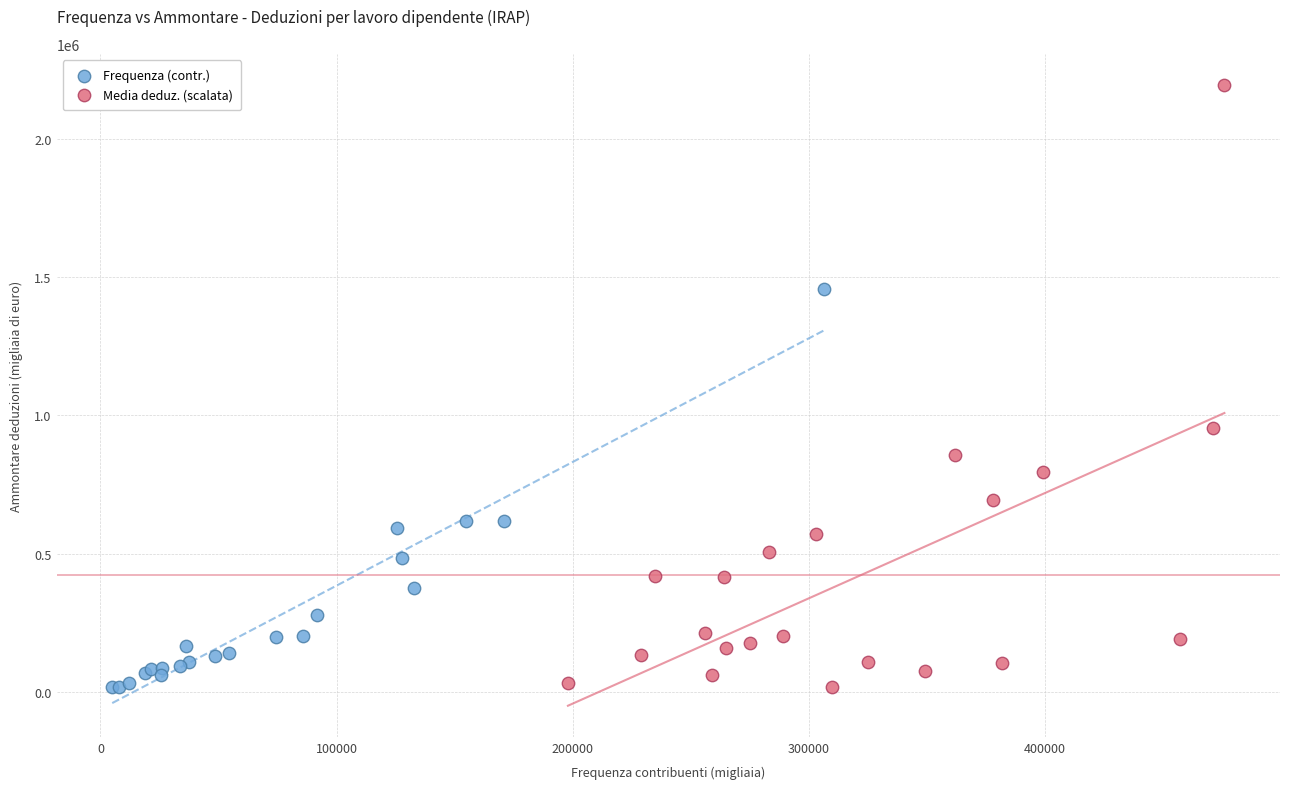

Which series contains the highest Y value?

Media deduz. (scalata)